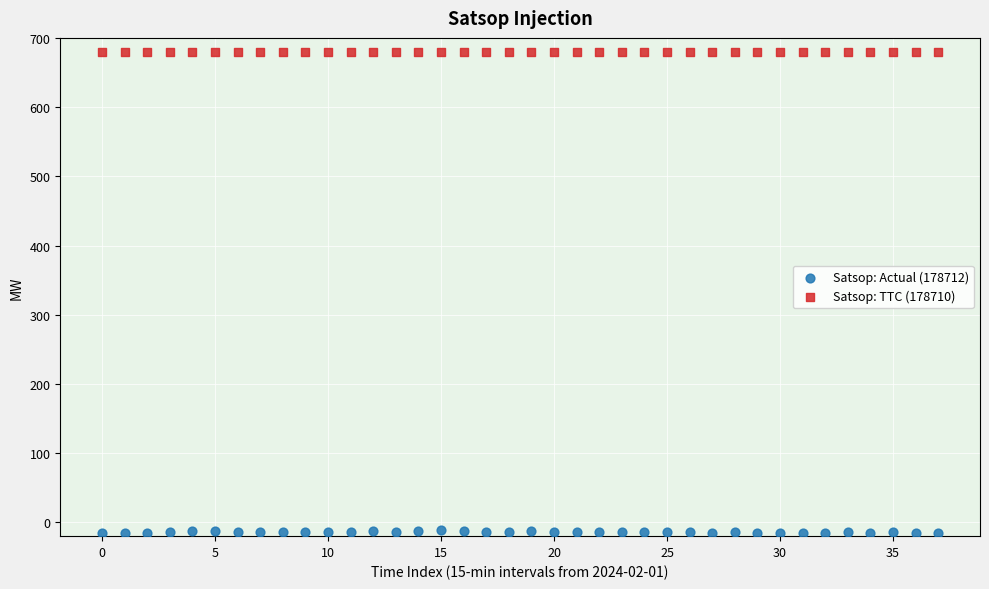

Which series contains the highest Y value?

Satsop: TTC (178710)